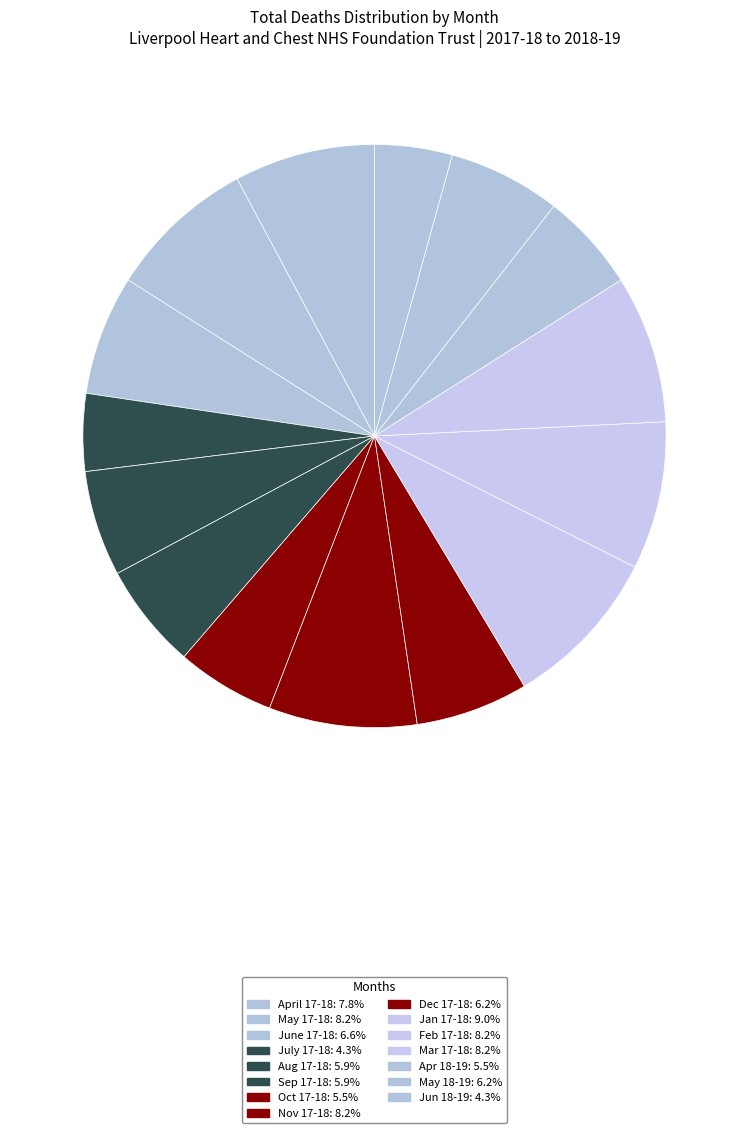

Count the number of slices in the pie.

15